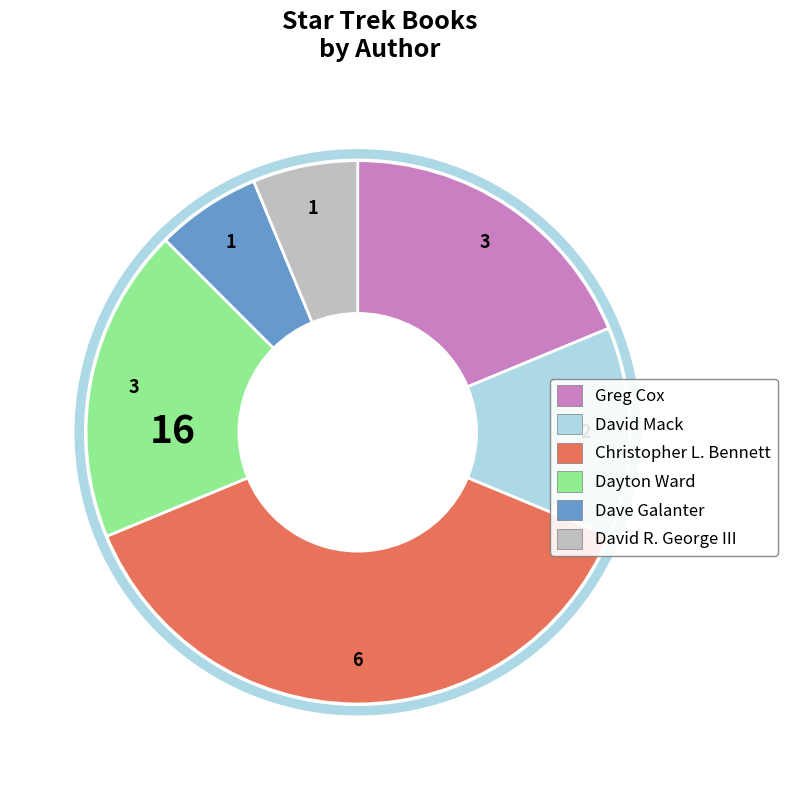

To the nearest percent, what is the difference between the largest and smallest slice percentages?

31%